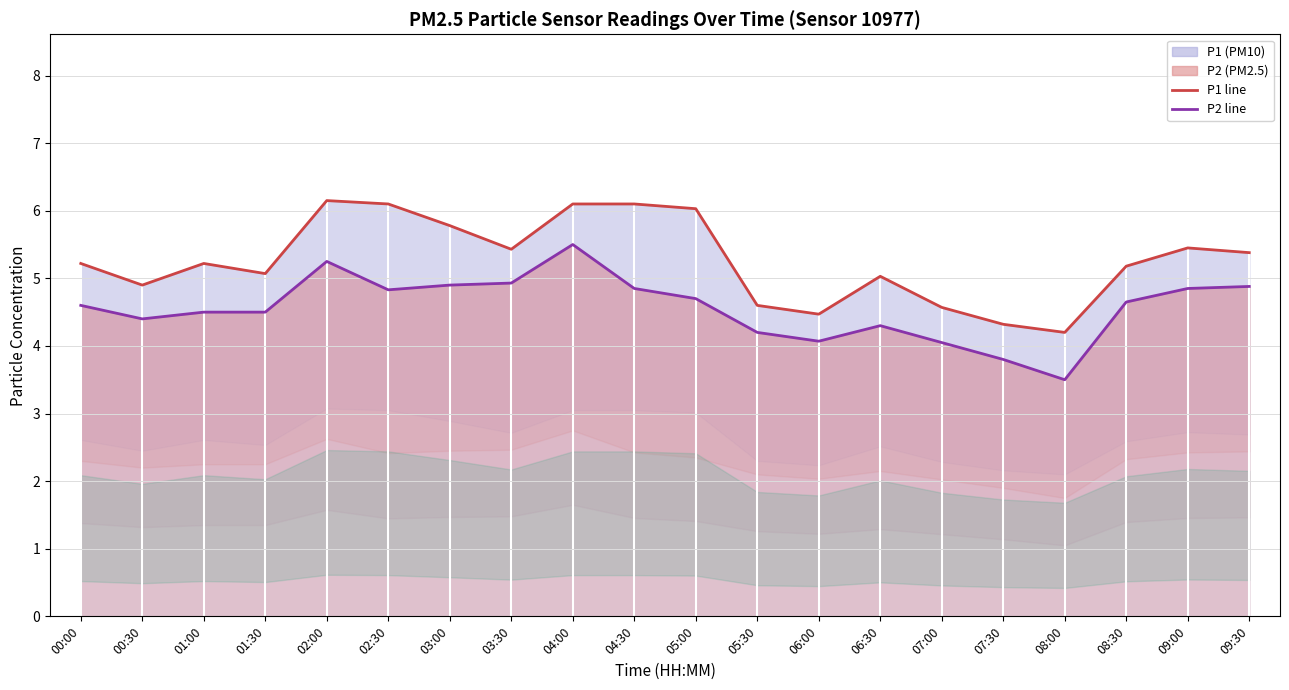

At which category is the sum across all series the highest?

04:00